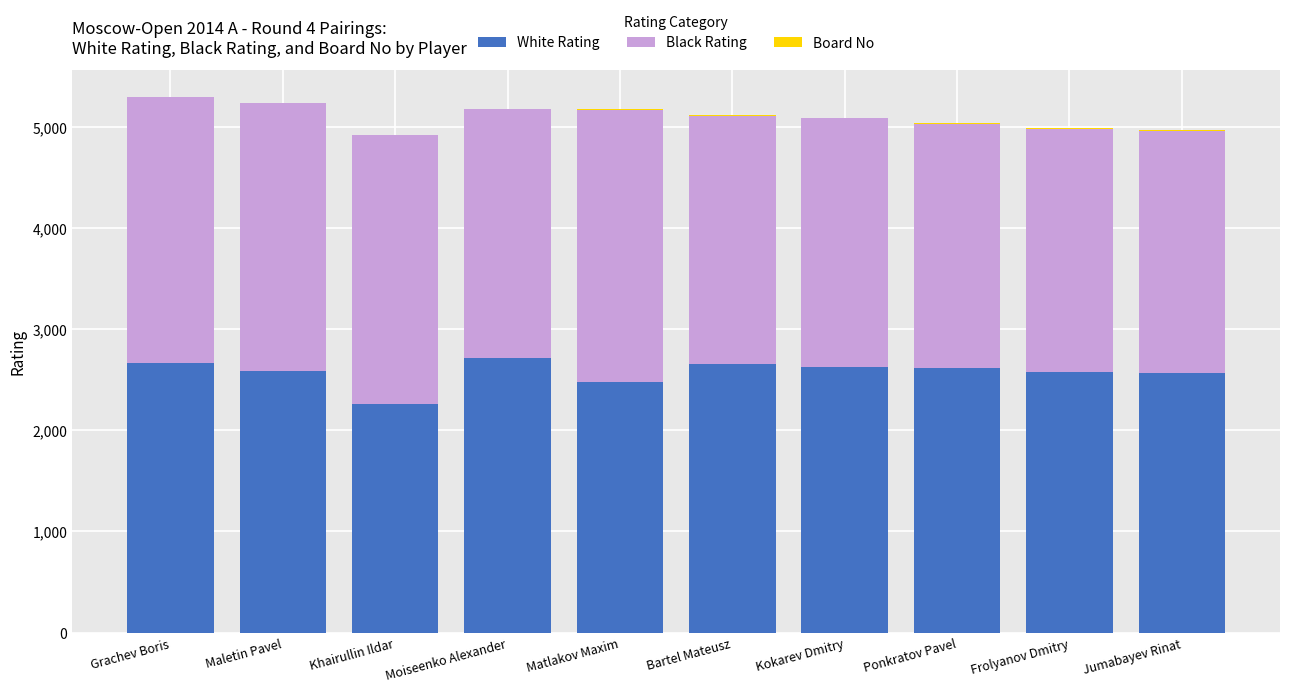

What is the highest value of the White Rating series?

2710